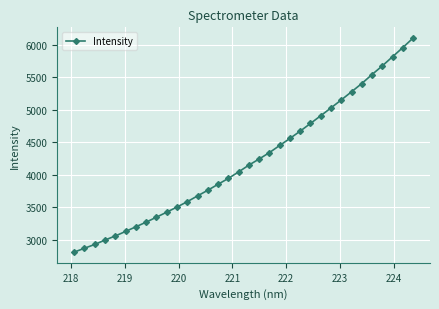

What is the minimum value shown in the chart?

2806.2